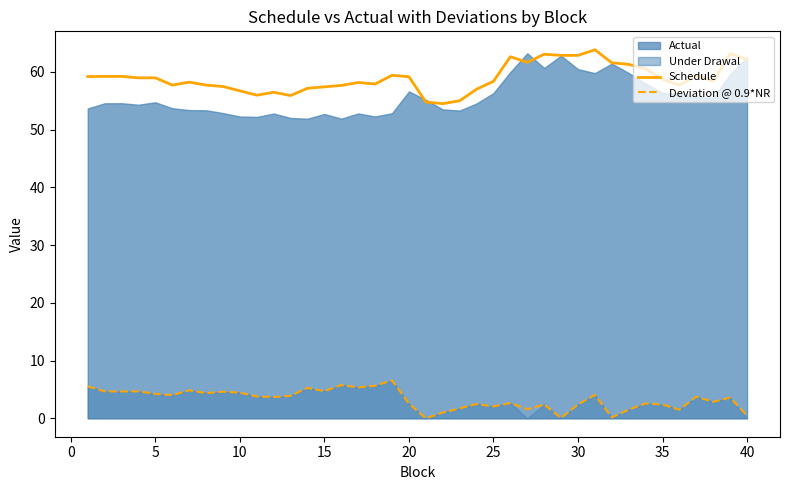

How many interior local valleys does the Schedule series have?

8